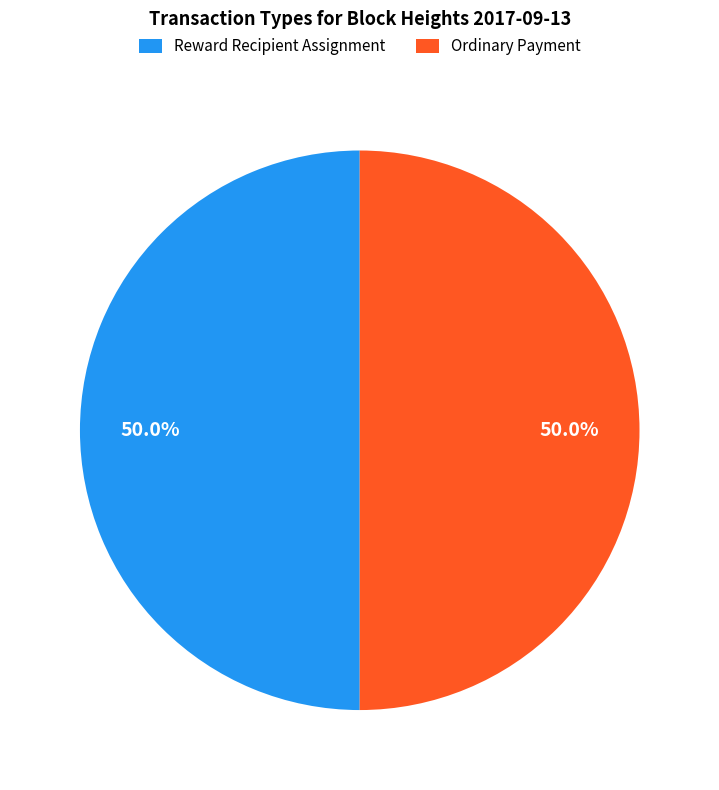

What portion of the pie excludes Reward Recipient Assignment?

50.0%